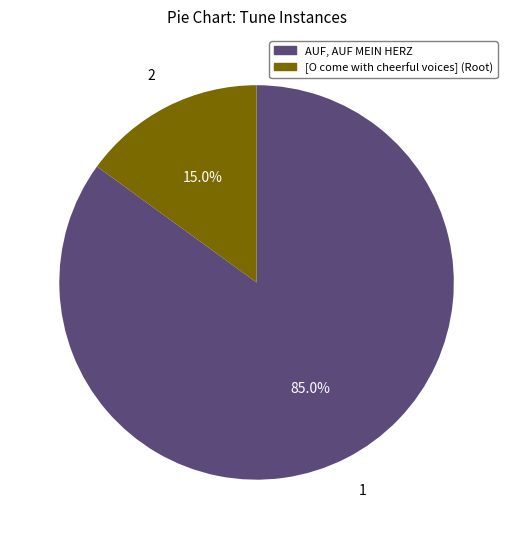

How many segments does this pie chart have?

2